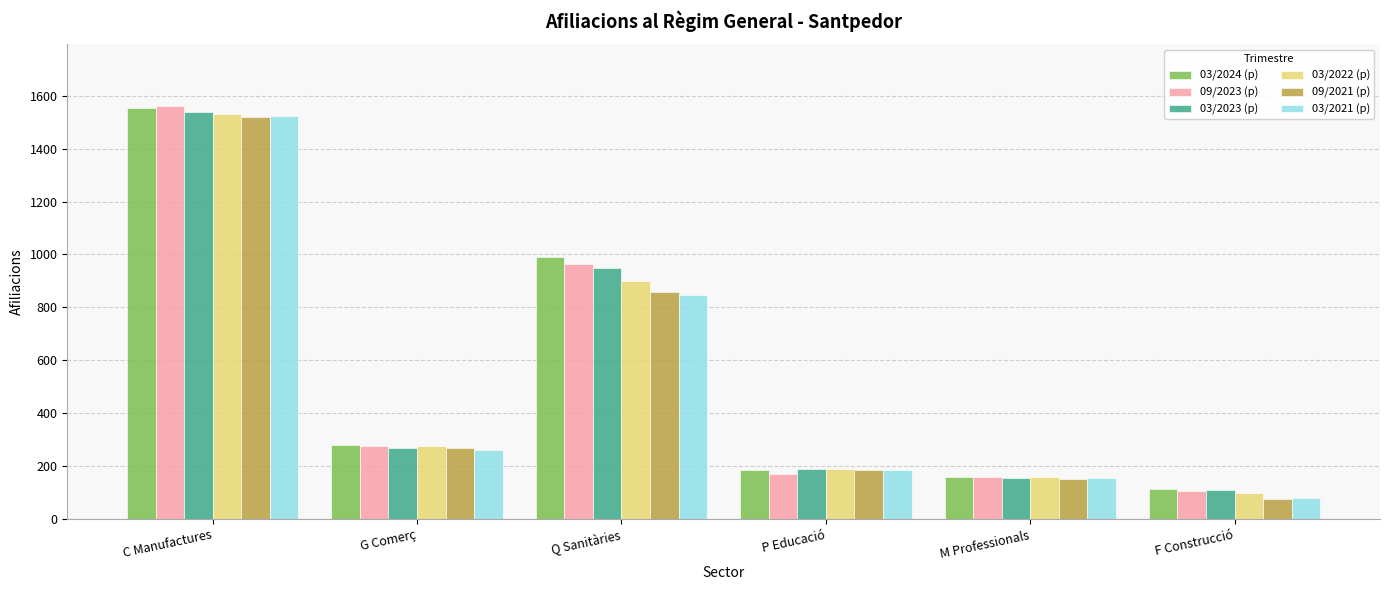

What is the highest value of the 03/2022 (p) series?

1530